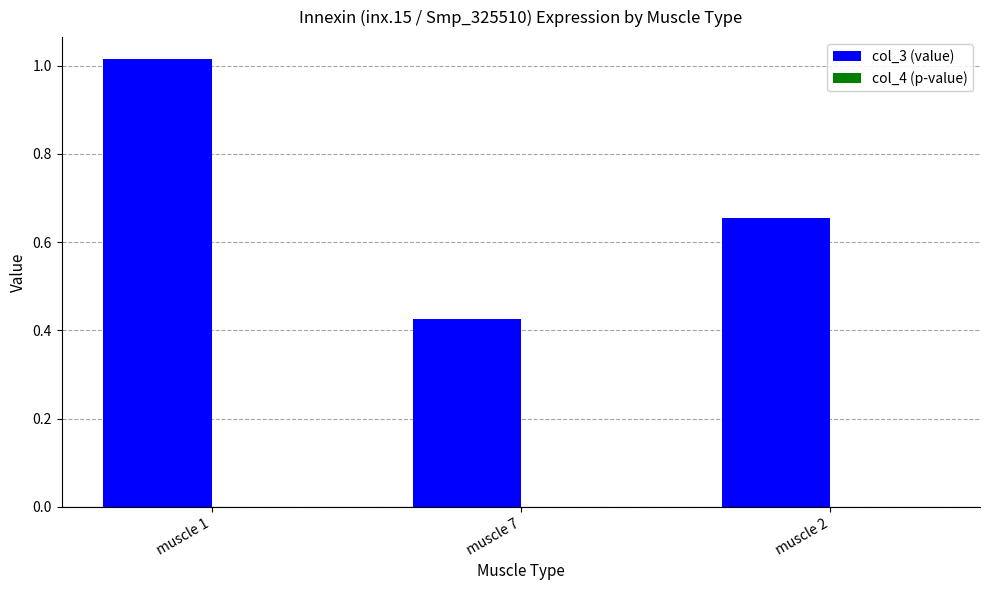

Which series has the largest total across all categories?

col_3 (value)